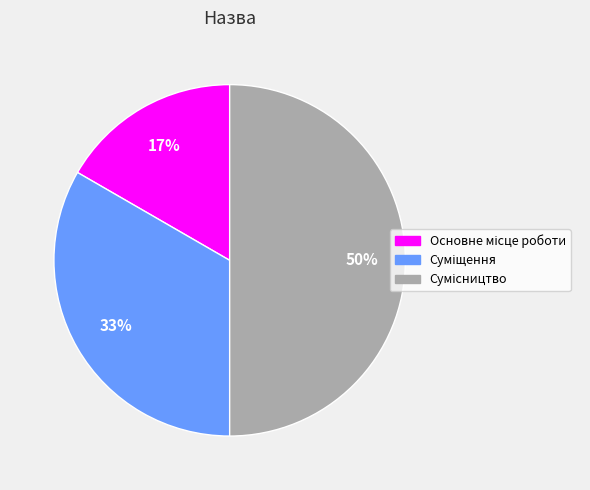

To the nearest percent, what is the difference between the largest and smallest slice percentages?

33%